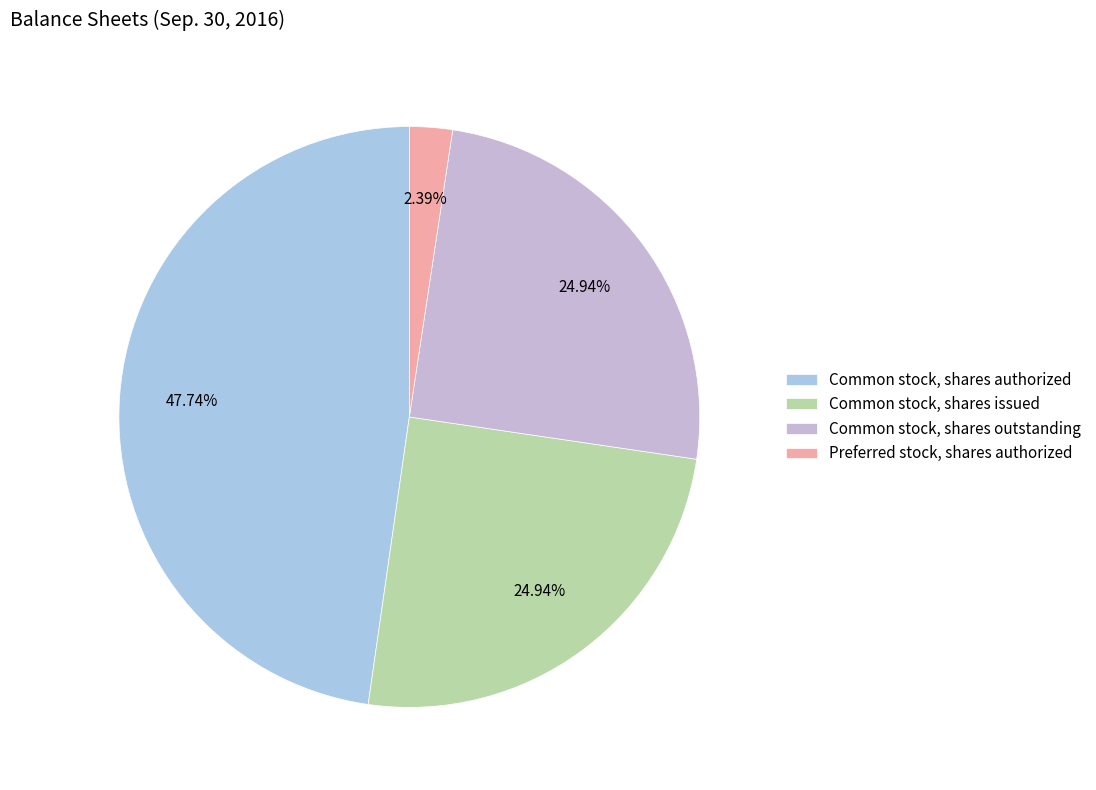

What is the ratio of the value at Common stock, shares authorized to the value at Common stock, shares outstanding?

1.9